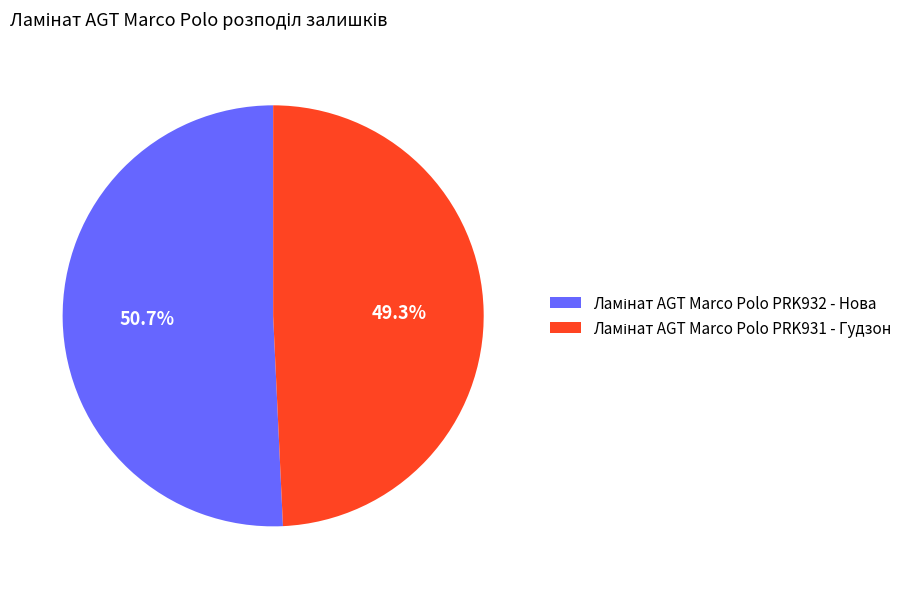

Is there any slice that represents more than half of the pie?

Yes